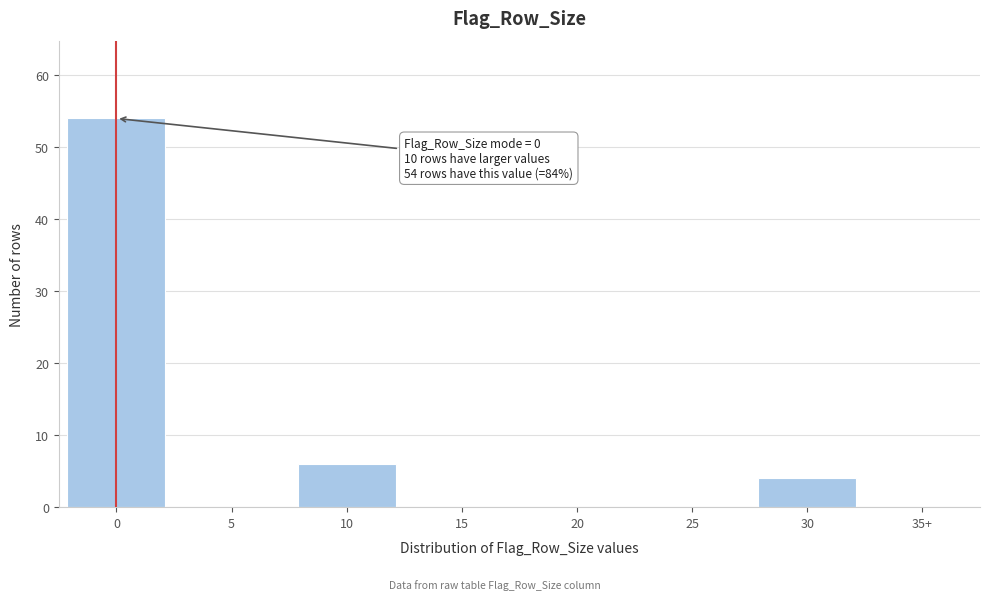

Reading left to right, transcribe all the data shown in this chart.

0=54	5=0	10=6	15=0	20=0	25=0	30=4	35+=0